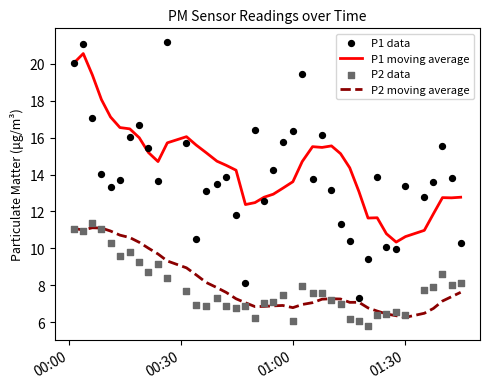

Which series reaches the minimum Y coordinate?

P2 data